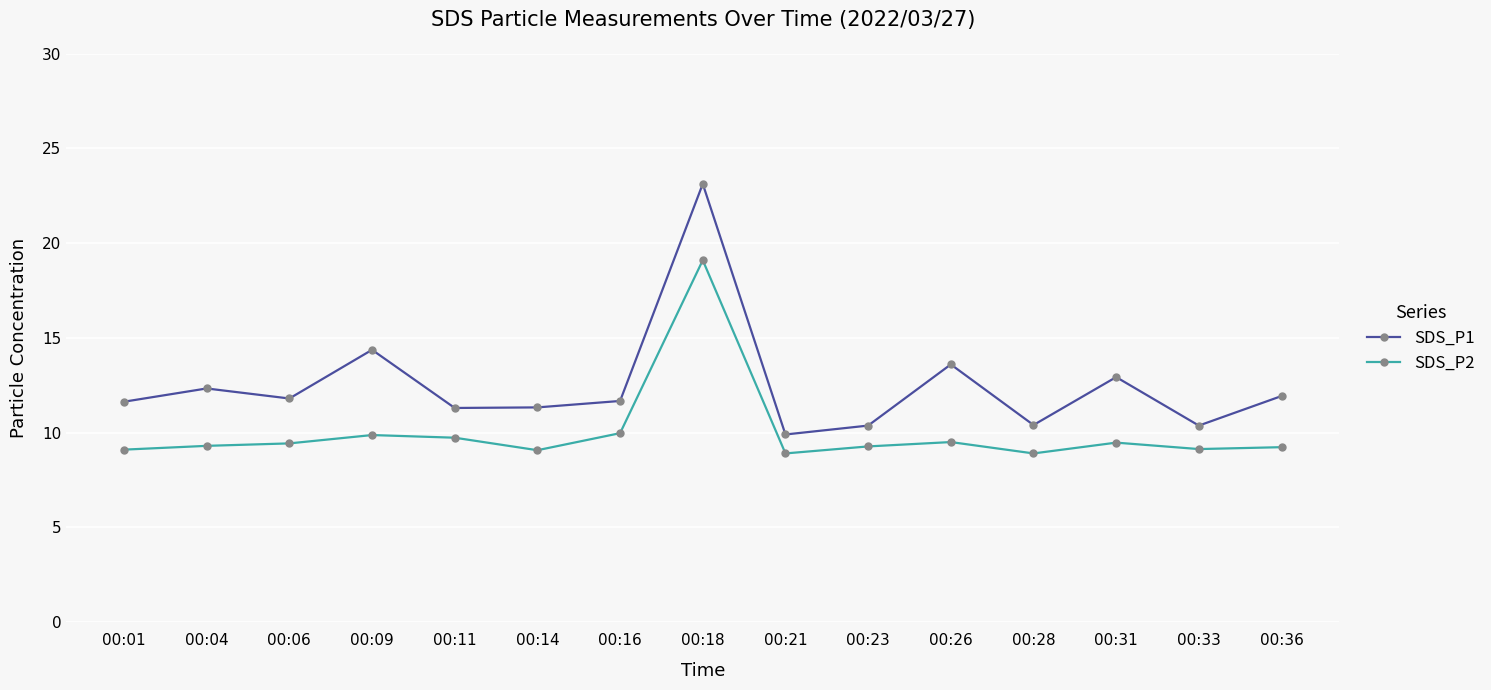

In SDS_P2, how many points are higher than both neighbors (excluding endpoints)?

4